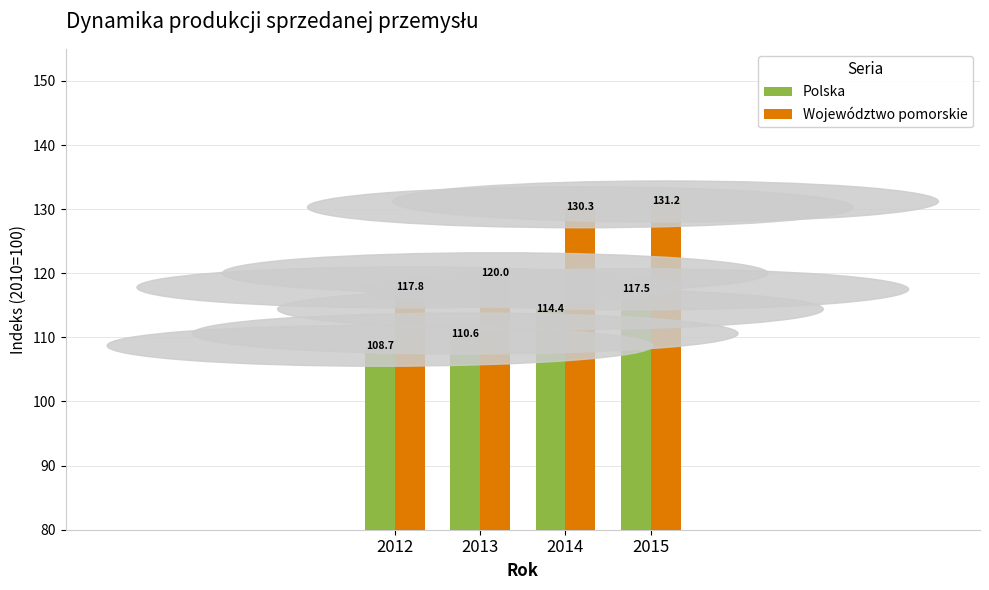

Is the value of Polska at 2015 greater than the value of Województwo pomorskie at 2014?

No